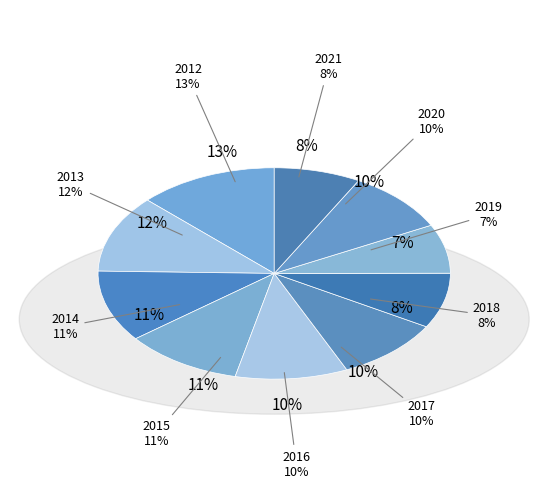

Rank the categories by value from lowest to highest.

2019, 2021, 2018, 2020, 2017, 2016, 2015, 2014, 2013, 2012